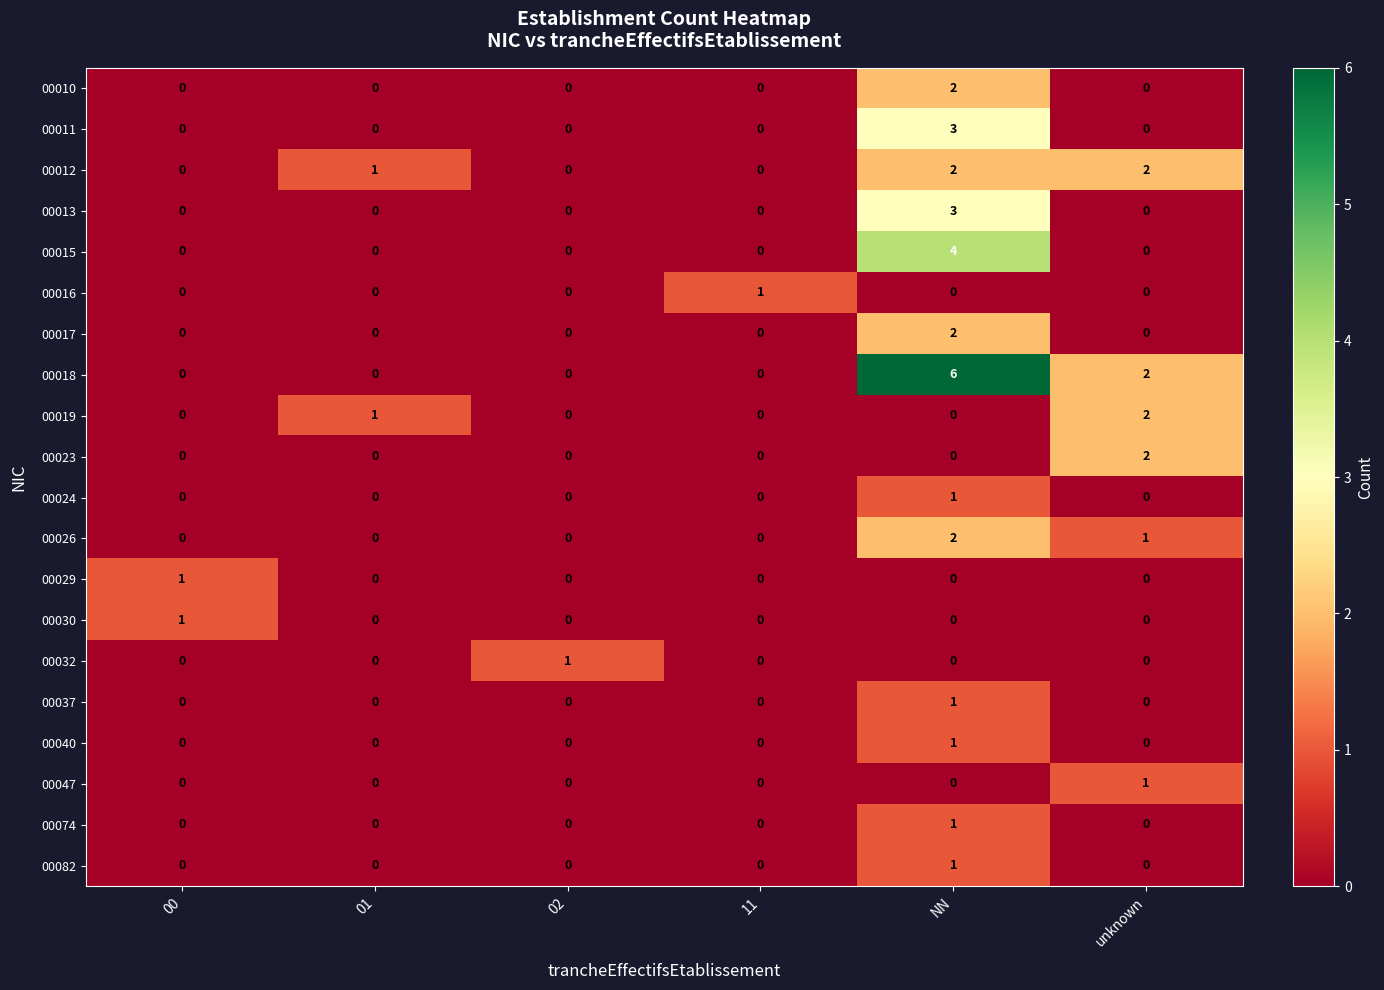

Is the value of 00037 at NN greater than the value of 00082 at 00?

Yes